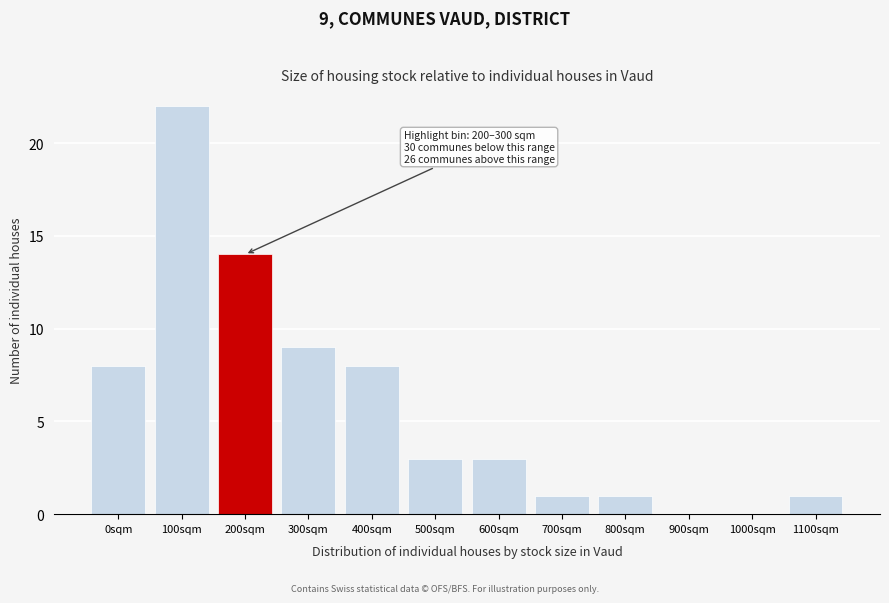

Reading left to right, list all the values displayed in this chart.

0sqm=8	100sqm=22	200sqm=14	300sqm=9	400sqm=8	500sqm=3	600sqm=3	700sqm=1	800sqm=1	900sqm=0	1000sqm=0	1100sqm=1